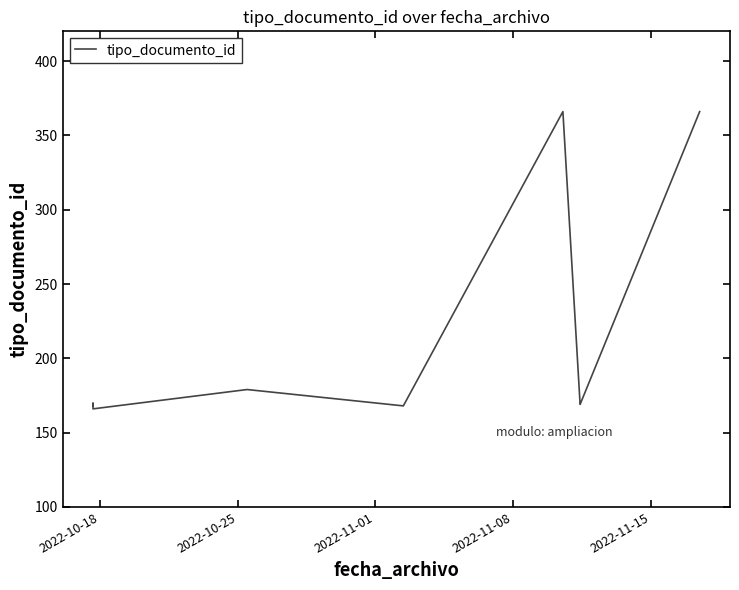

What is the value of the 8th point from the left?

169